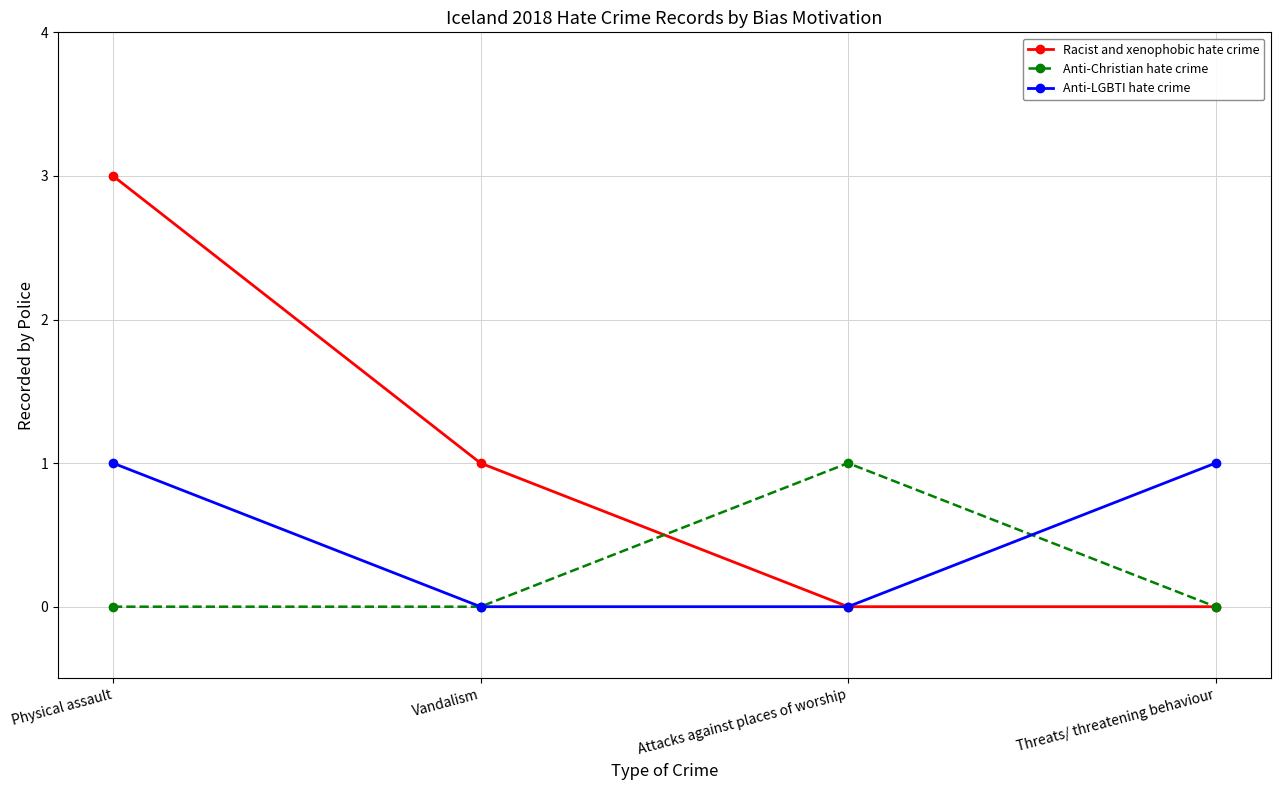

How many series are shown in this chart?

3